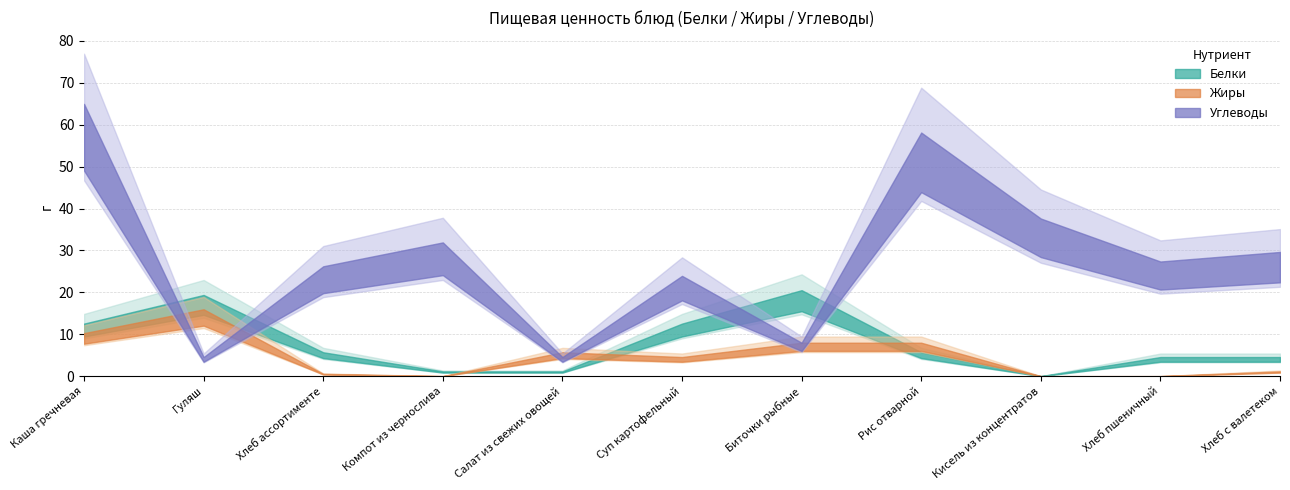

True or false: Белки and Жиры cross at least once.

True